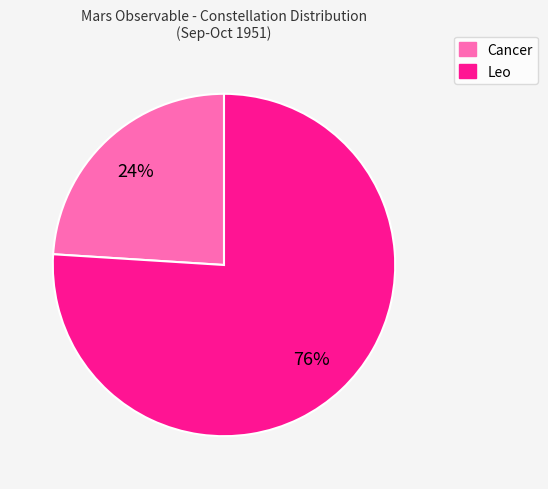

Count the number of slices in the pie.

2